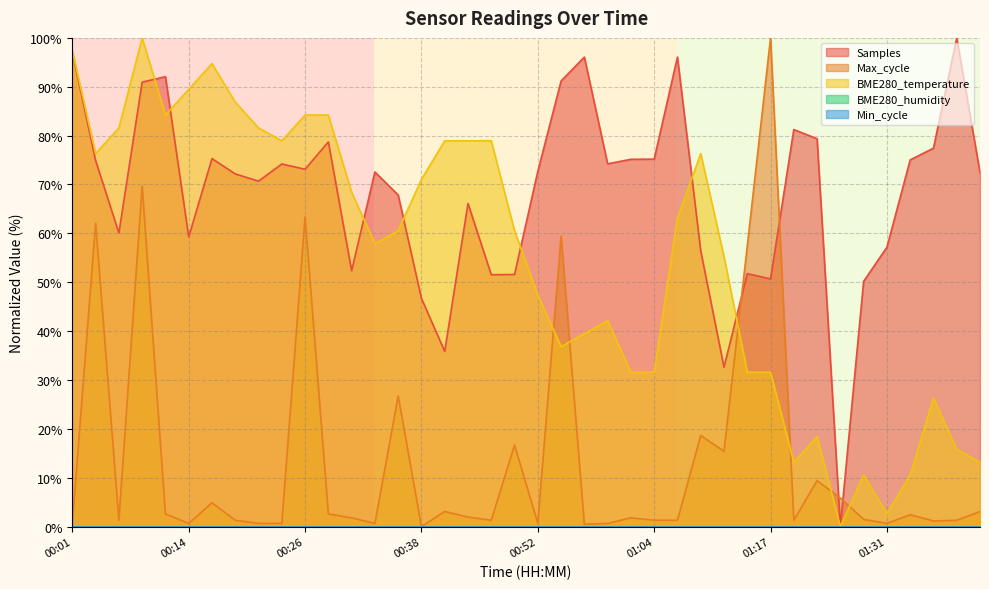

Reading left to right, what are all the values shown in this chart?

Samples: 97.0	74.9	60.1	90.9	92.1	59.3	75.3	72.2	70.7	74.2	73.1	78.7	52.3	72.6	67.9	46.7	35.8	66.1	51.5	51.6	72.7	91.2	96.1	74.2	75.2	75.2	96.1	56.4	32.6	51.8	50.7	81.2	79.4	0.0	50.2	57.2	75.0	77.4	100.0	72.4
Max_cycle: 0.6	62.1	1.3	69.7	2.6	0.6	4.9	1.3	0.6	0.6	63.4	2.6	1.8	0.6	26.7	0.0	3.1	1.9	1.3	16.7	0.6	59.5	0.5	0.6	1.8	1.3	1.3	18.6	15.4	57.4	100.0	1.3	9.4	5.8	1.5	0.6	2.4	1.1	1.3	3.1
BME280_temperature: 97.4	76.3	81.6	100.0	84.2	89.5	94.7	86.8	81.6	78.9	84.2	84.2	68.4	57.9	60.5	71.1	78.9	78.9	78.9	60.5	47.4	36.8	39.5	42.1	31.6	31.6	63.2	76.3	55.3	31.6	31.6	13.2	18.4	0.0	10.5	2.6	10.5	26.3	15.8	13.2